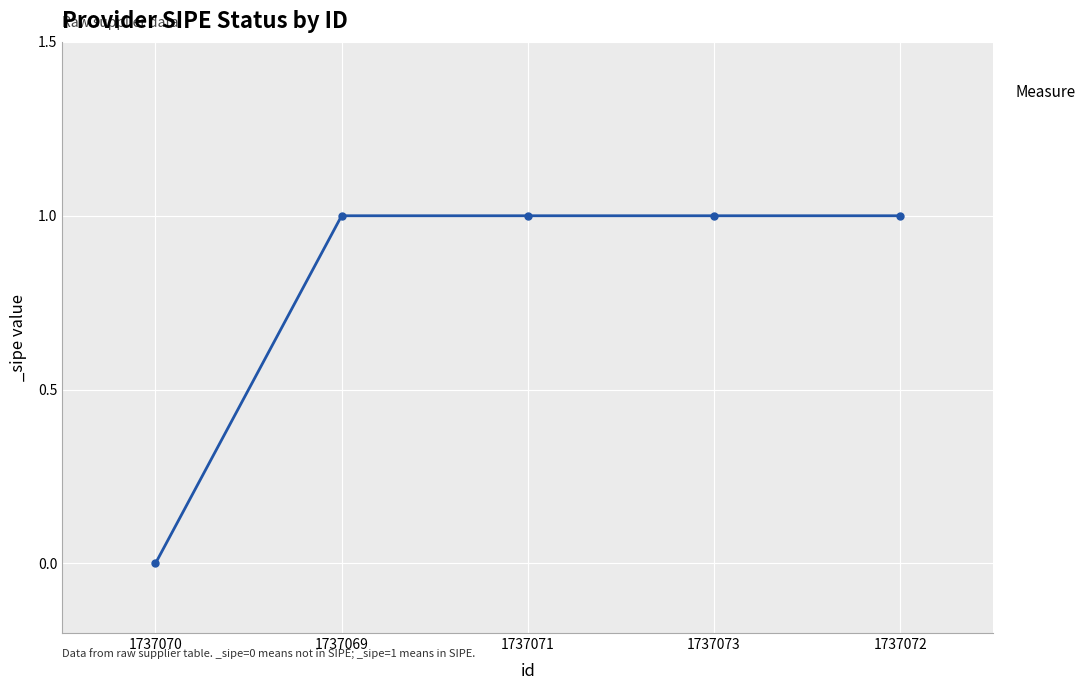

Reading left to right, what are all the values shown in this chart?

0	1	1	1	1